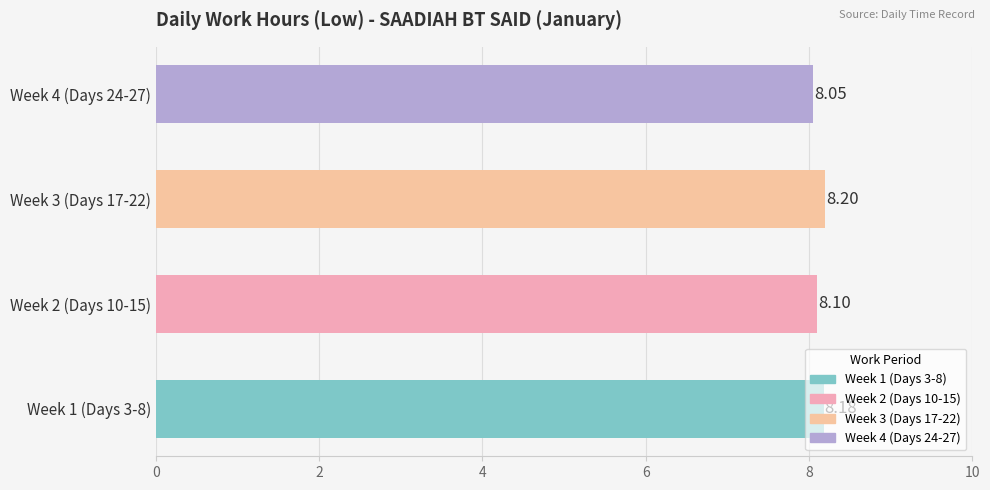

Which label corresponds to the largest value in the chart?

Week 3 (Days 17-22)